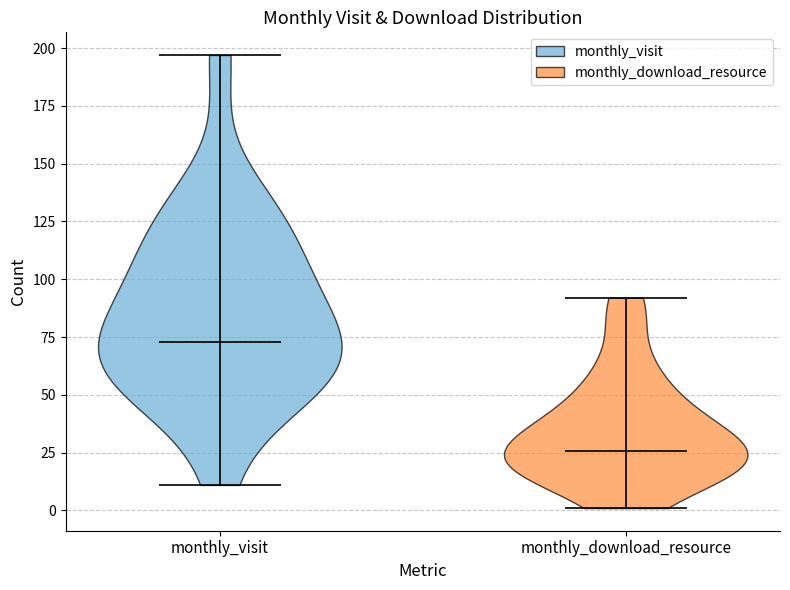

Reading left to right, read every violin against the y-axis: where its median line is, and the lowest and highest points it reaches. The values are not printed on the chart, so give them approximately, as read against the axis.

monthly_visit: median line 75, lowest point 10, highest point 195
monthly_download_resource: median line 25, lowest point 0, highest point 90